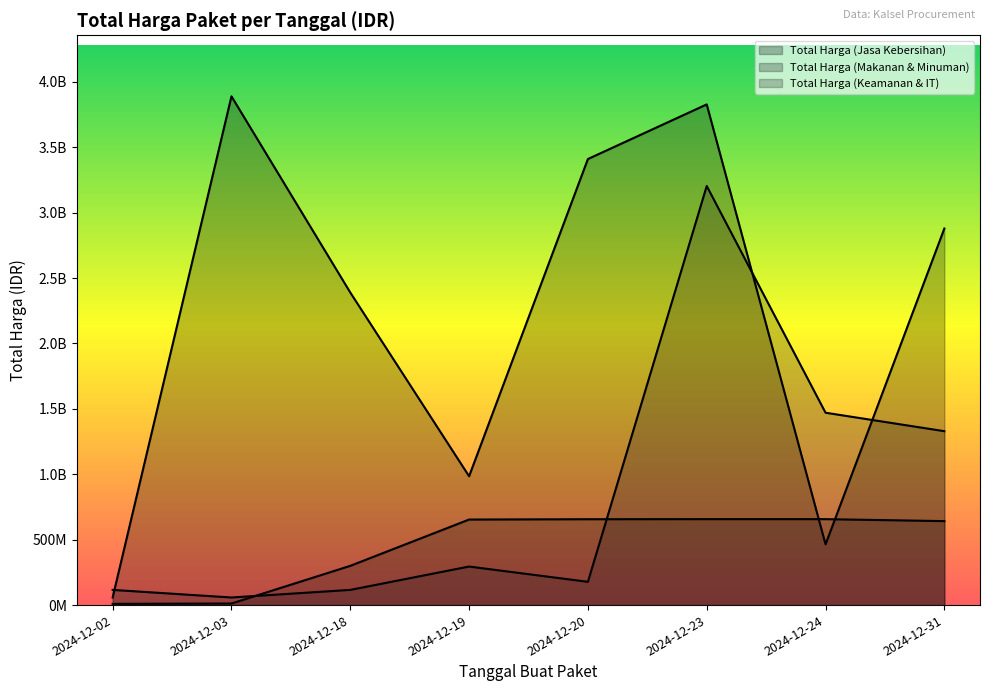

Rank the series by their average value, from highest to lowest.

Total Harga (Jasa Kebersihan), Total Harga (Keamanan & IT), Total Harga (Makanan & Minuman)